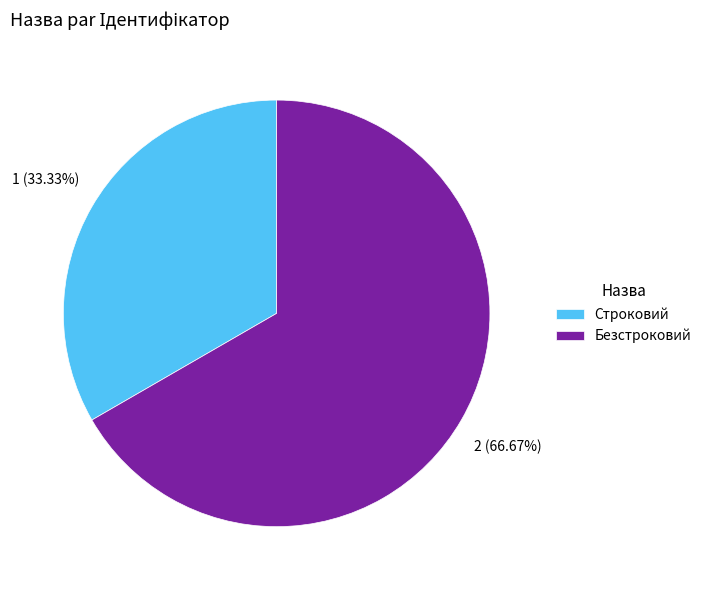

What is the majority slice?

Безстроковий